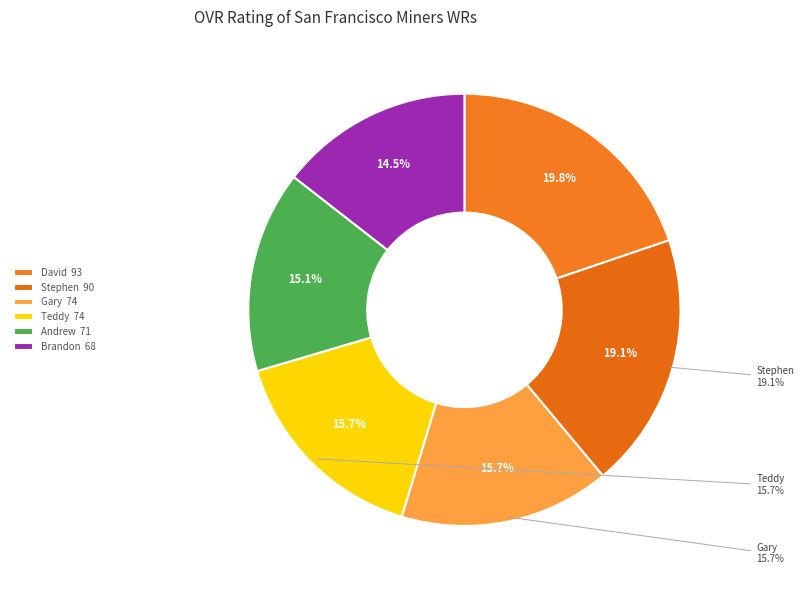

How much of the chart is everything except Stephen?

80.9%